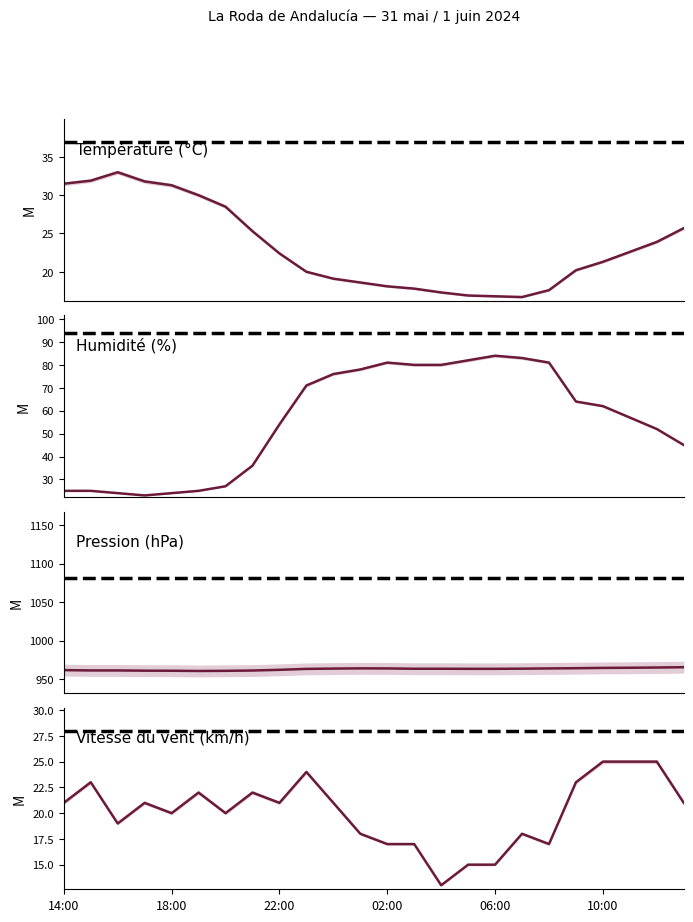

True or false: Pression (hPa) and Vitesse du vent (km/h) intersect in this chart.

False